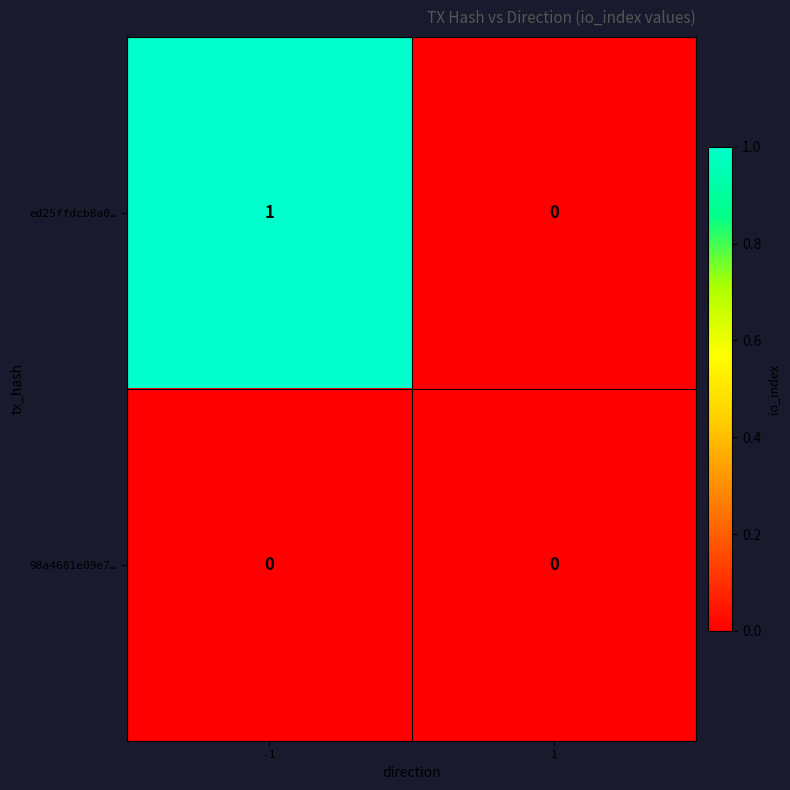

The value of ed25ffdcb8a0… at -1 is 1. True or false?

True